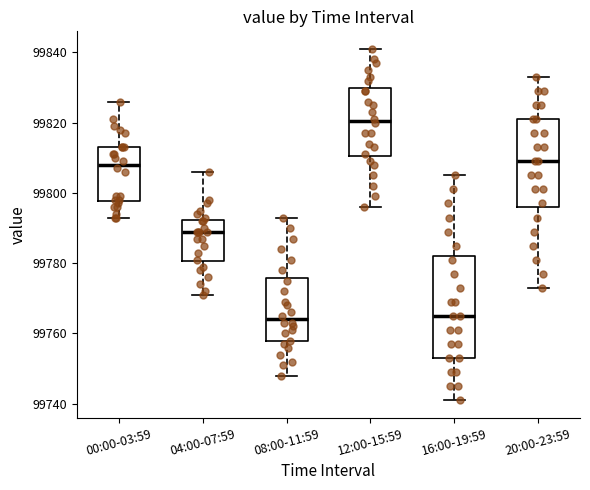

Comparing the boxes themselves (not the whiskers), which one is the tallest?

16:00-19:59